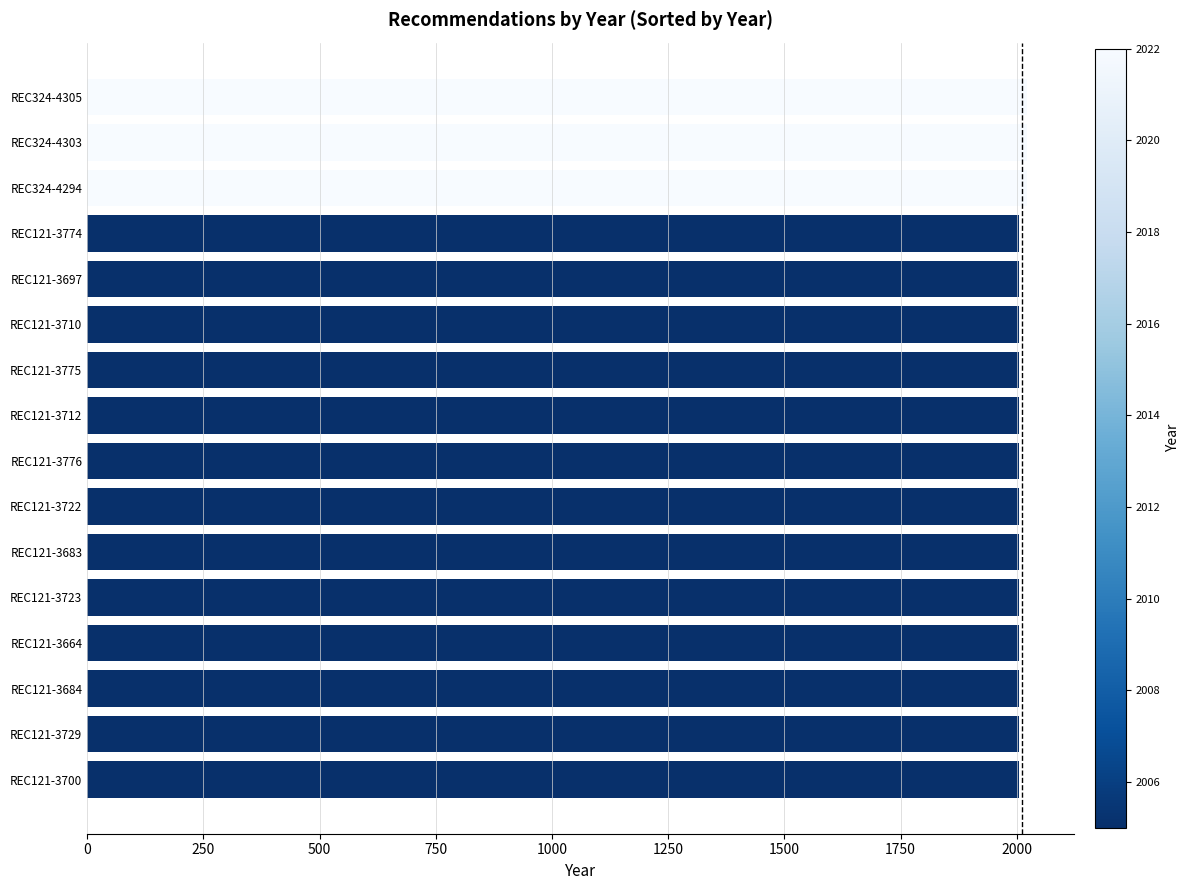

Reading bottom to top, what are all the values shown in this chart?

REC121-3700=2005	REC121-3729=2005	REC121-3684=2005	REC121-3664=2005	REC121-3723=2005	REC121-3683=2005	REC121-3722=2005	REC121-3776=2005	REC121-3712=2005	REC121-3775=2005	REC121-3710=2005	REC121-3697=2005	REC121-3774=2005	REC324-4294=2022	REC324-4303=2022	REC324-4305=2022